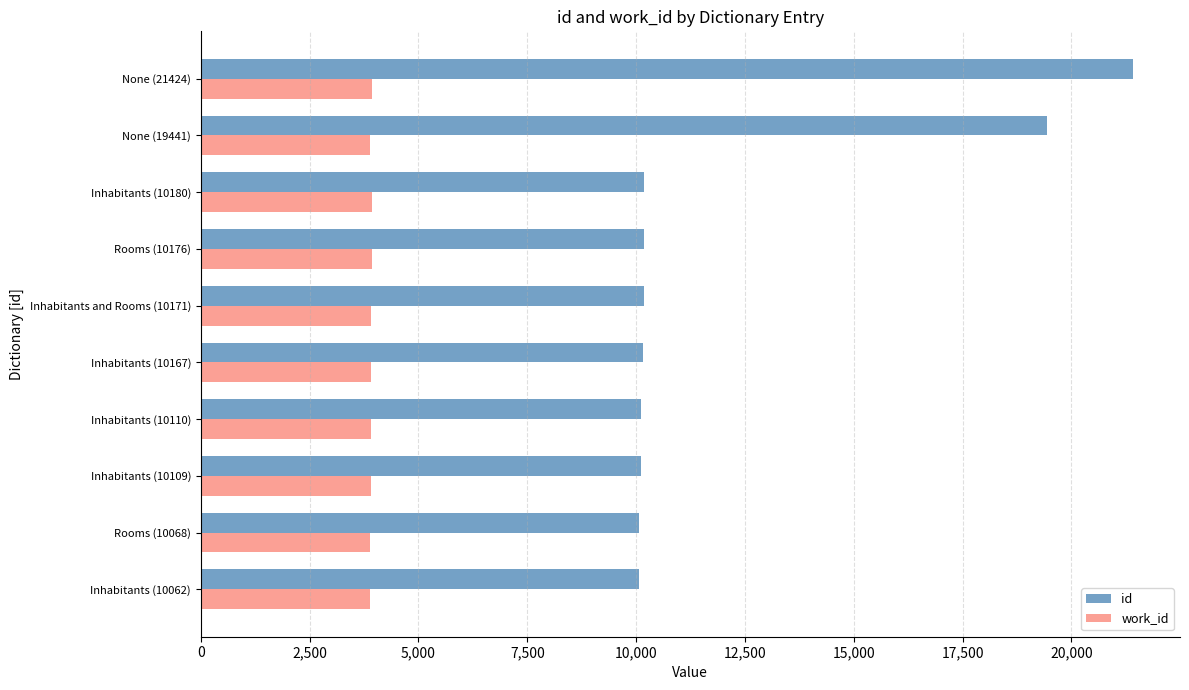

Which series has the largest range (max minus min)?

id